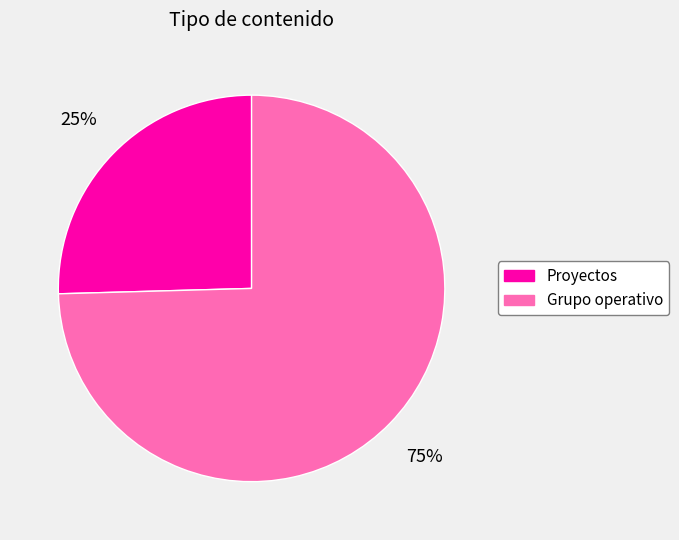

Is there any slice that represents more than half of the pie?

Yes